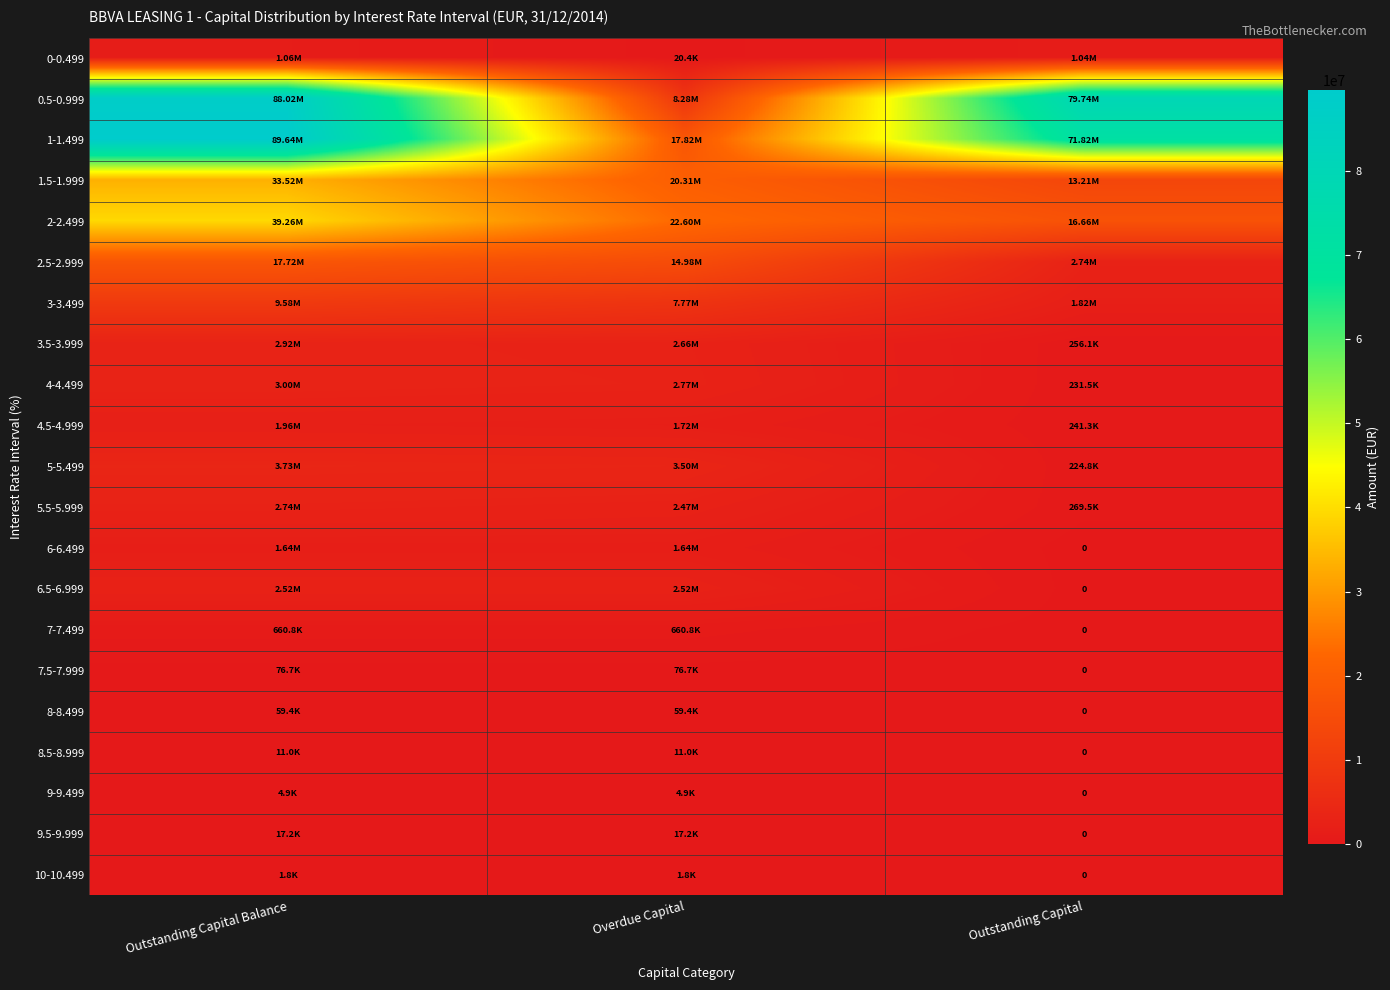

Which label corresponds to the smallest value in the chart?

Outstanding Capital